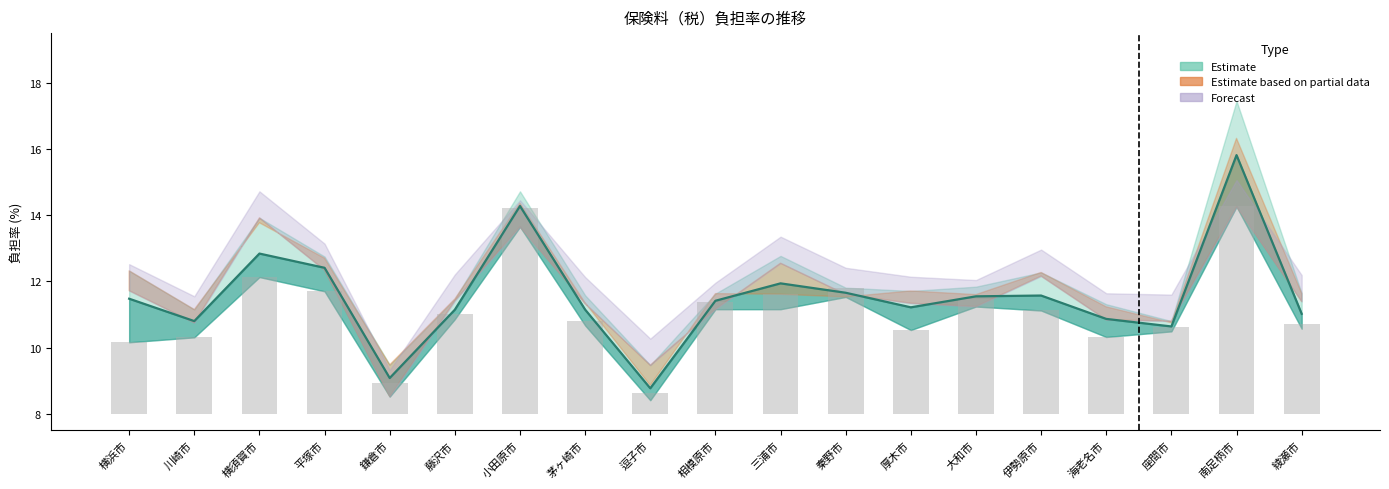

Which label corresponds to the smallest value in the chart?

逗子市